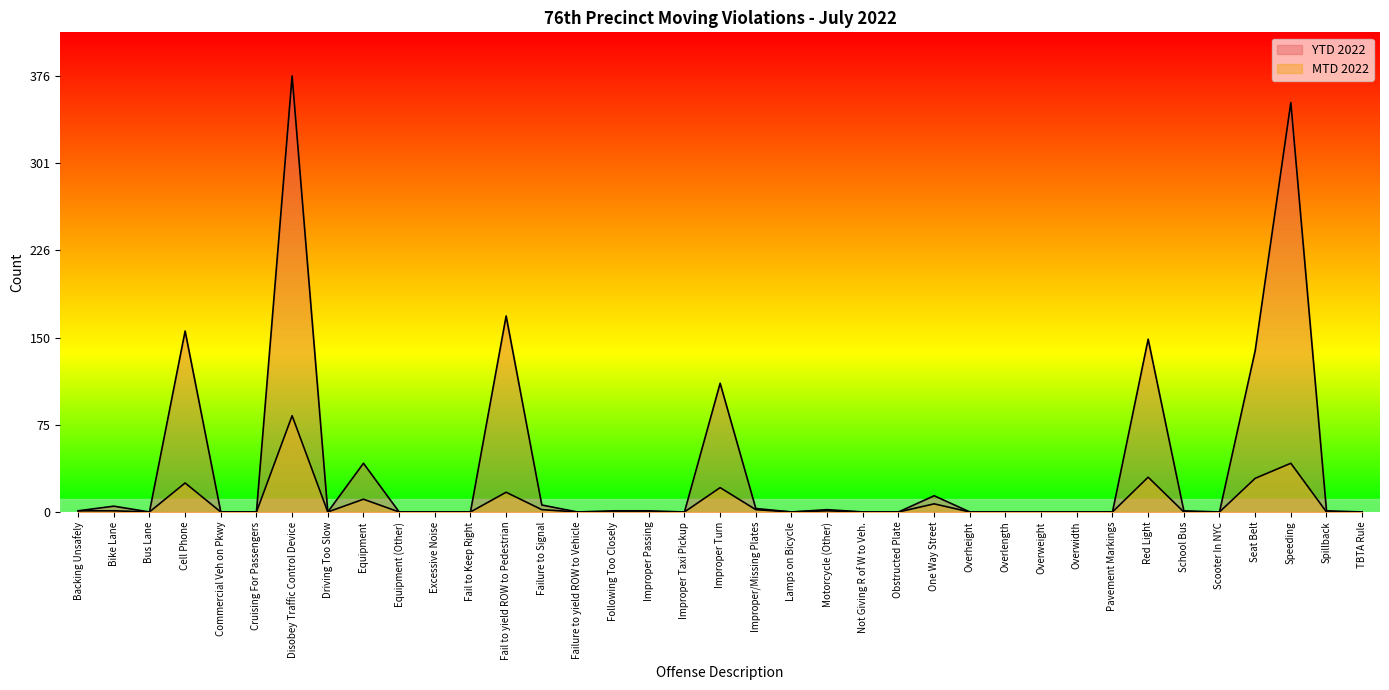

What is the label of the 7th point from the right?

Red Light